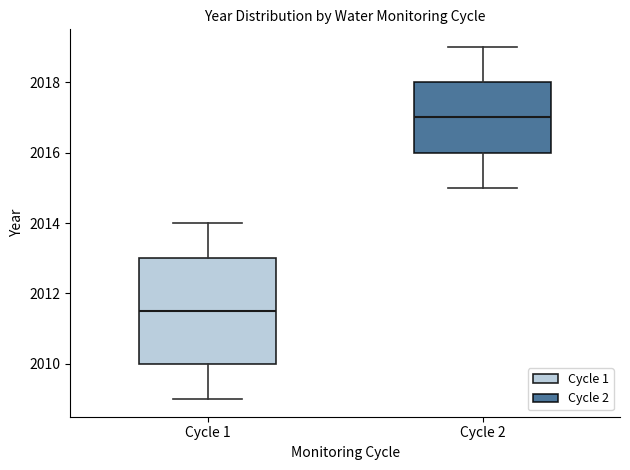

Which box has the highest median line?

Cycle 2